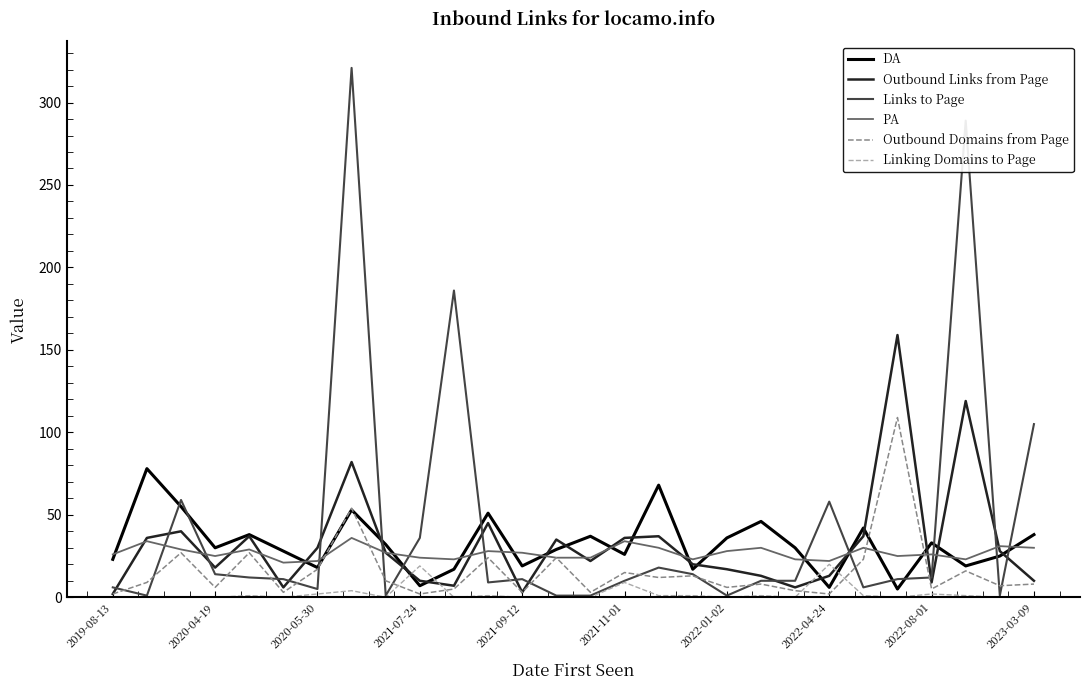

What is the difference between the maximum and minimum values in the PA series?

15